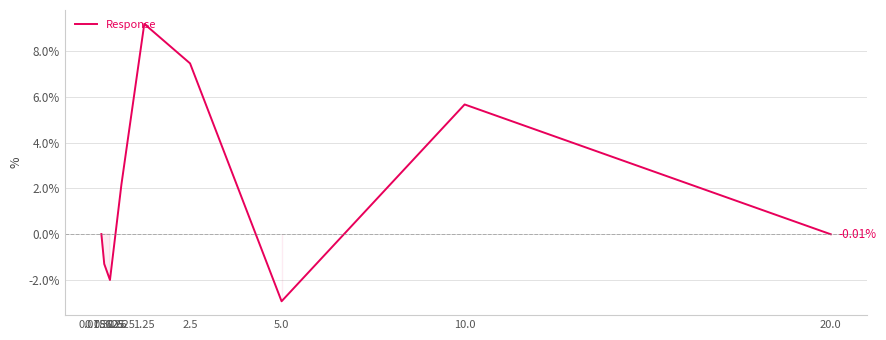

What is the maximum value shown in the chart?

9.2